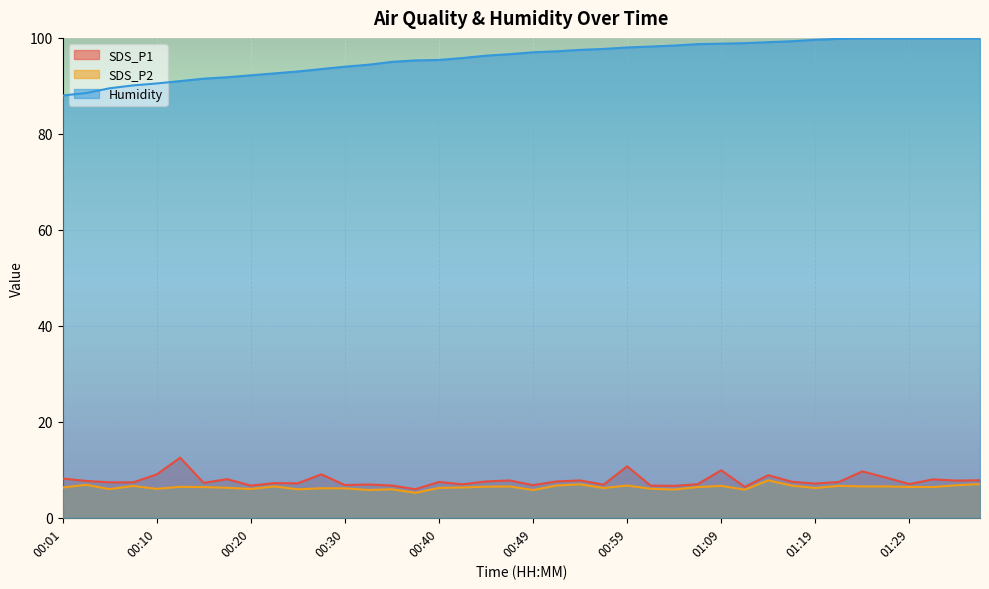

What is the difference between the second highest and second lowest values in the Humidity series?

11.4